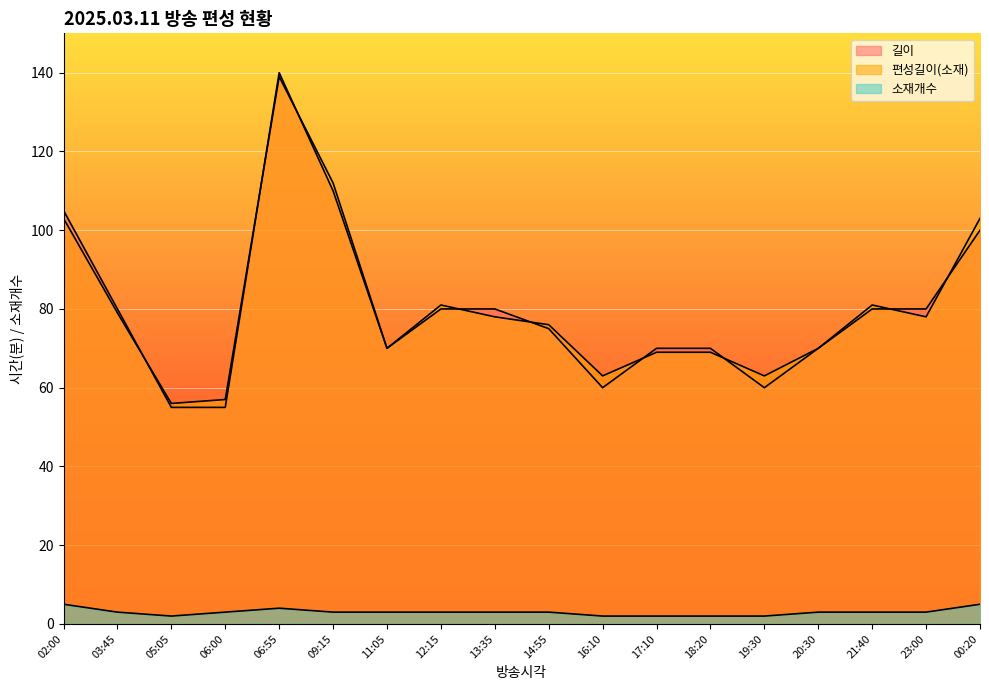

What is the value of the 소재개수 point at the 8th from the left?

3